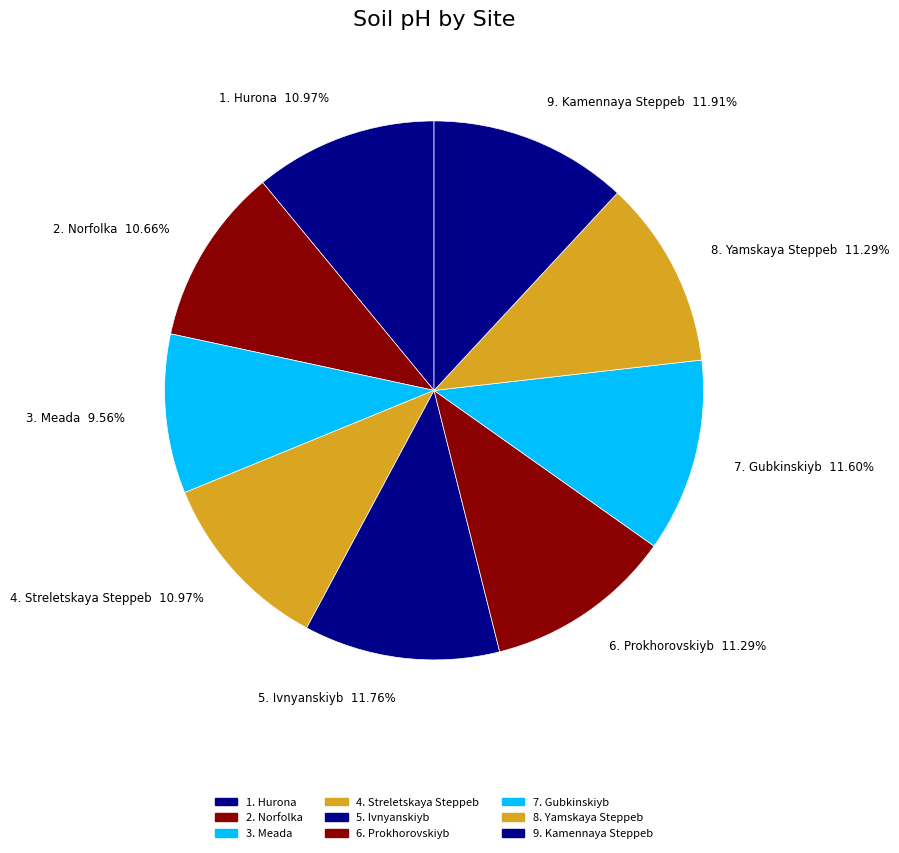

How many segments does this pie chart have?

9